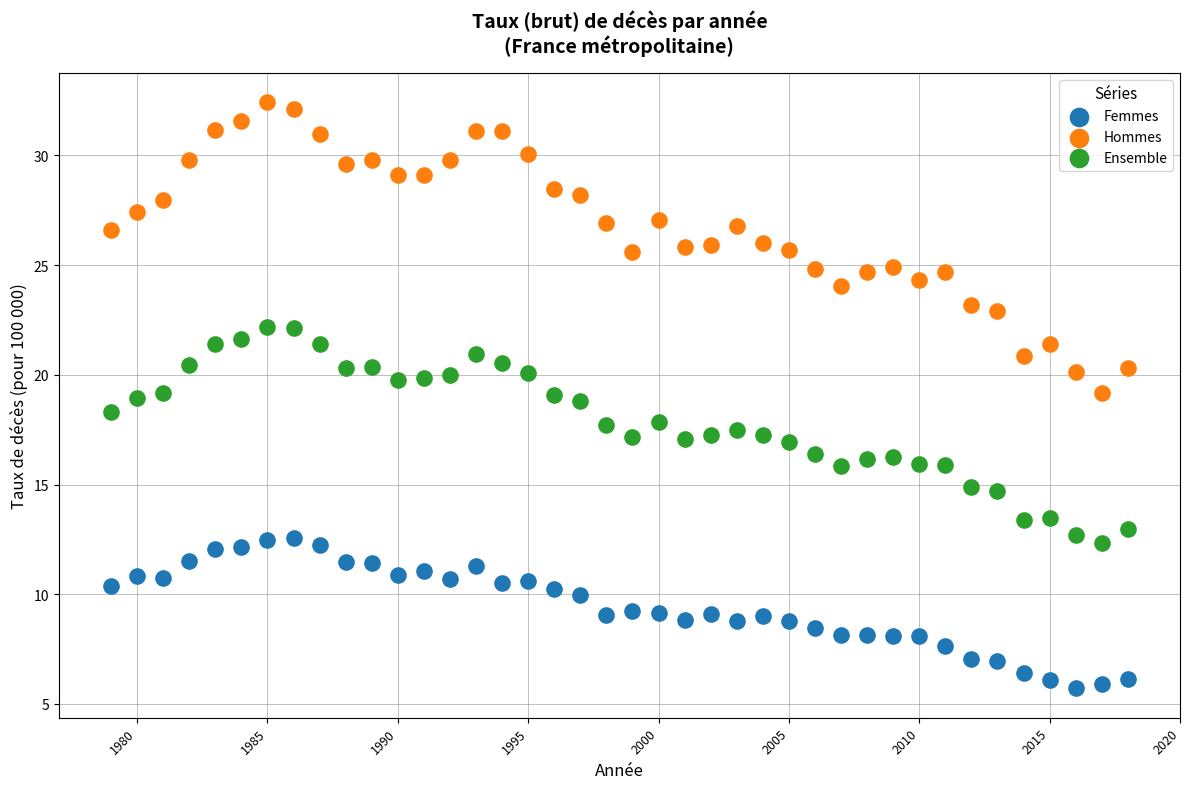

Which series contains the highest Y value?

Hommes